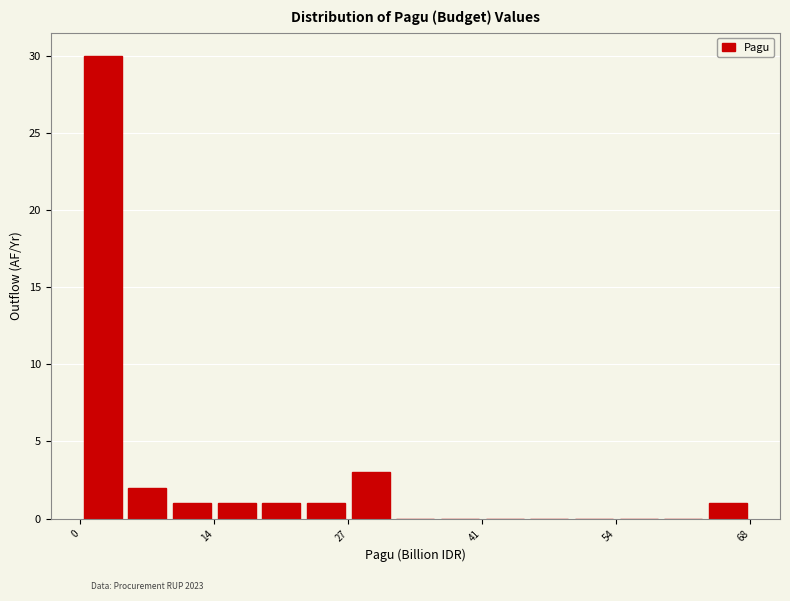

Around what value on the x-axis is the tallest bar? Give the approximate position of its centre, as read against the axis.

2